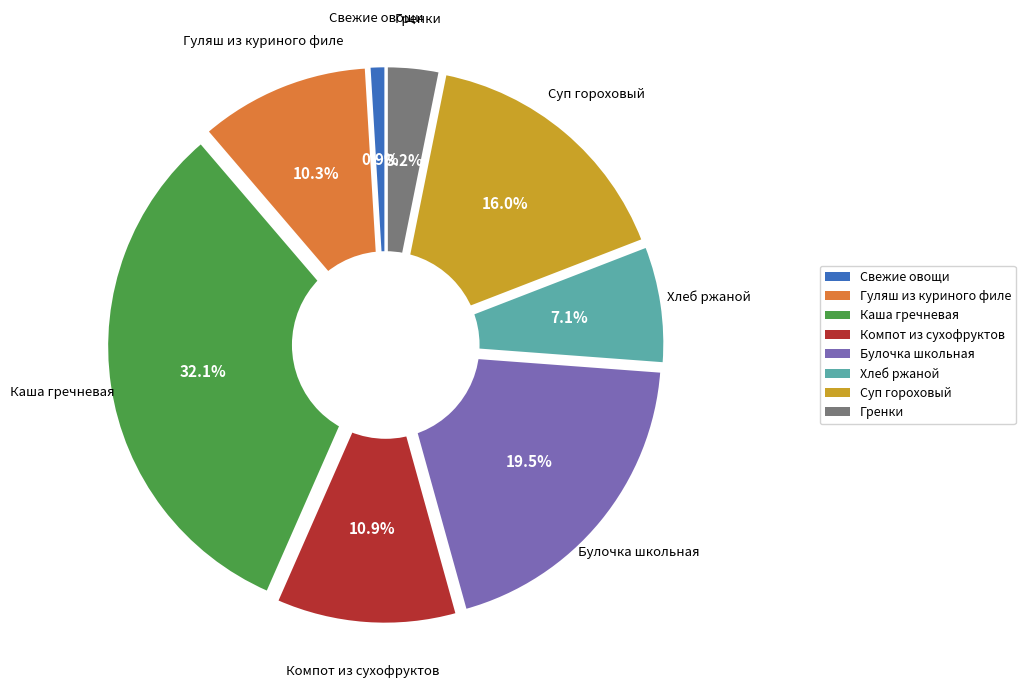

Rank the categories by value from highest to lowest.

Каша гречневая, Булочка школьная, Суп гороховый, Компот из сухофруктов, Гуляш из куриного филе, Хлеб ржаной, Гренки, Свежие овощи